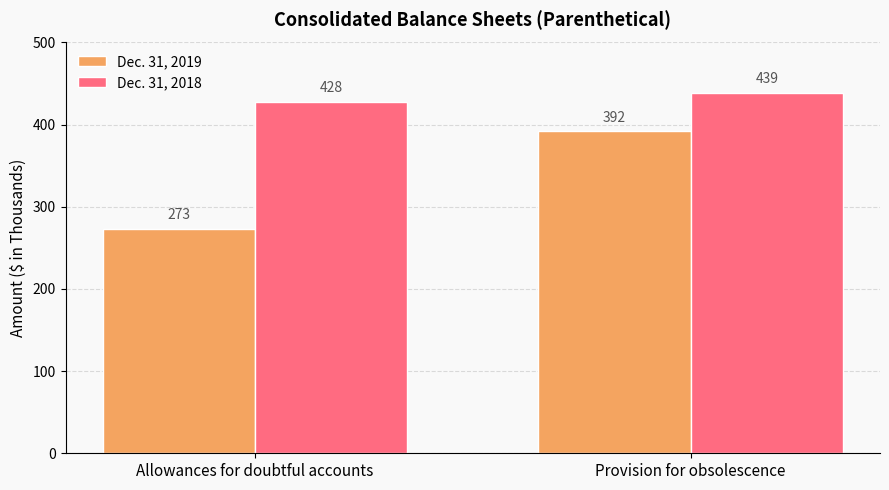

What position from the right is Provision for obsolescence?

1